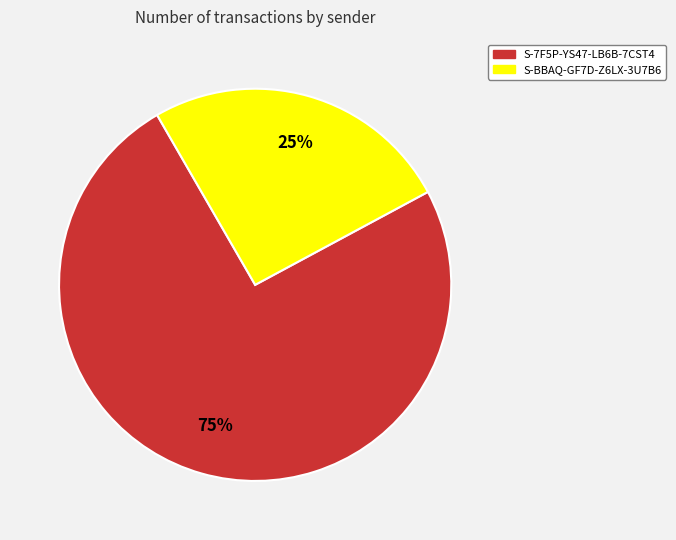

Which slice is the smallest?

S-BBAQ-GF7D-Z6LX-3U7B6